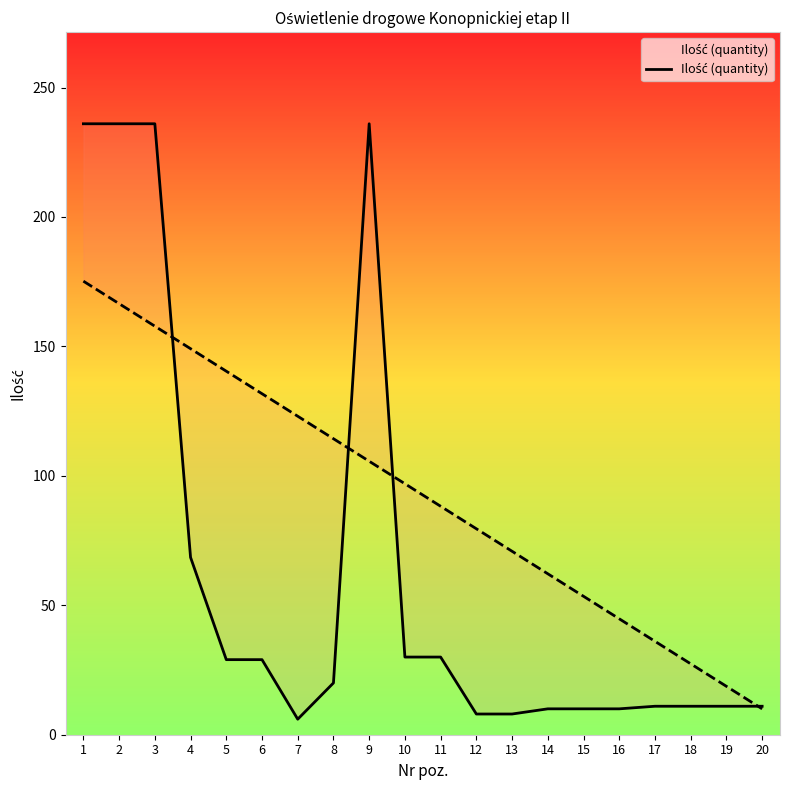

The value at 6 is 7.6. True or false?

False